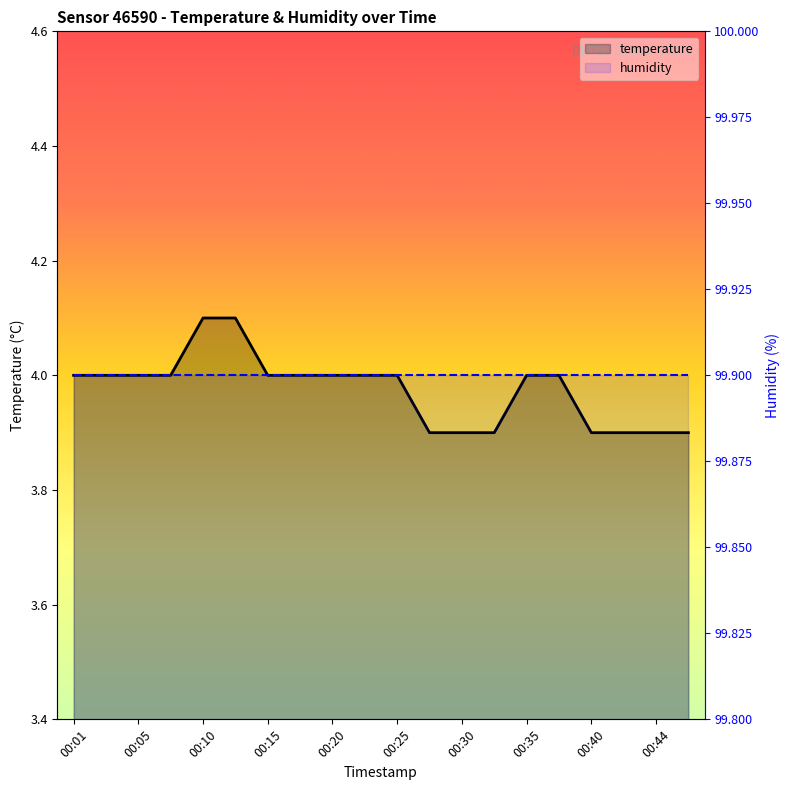

What is the difference between the maximum and second lowest values?

0.2